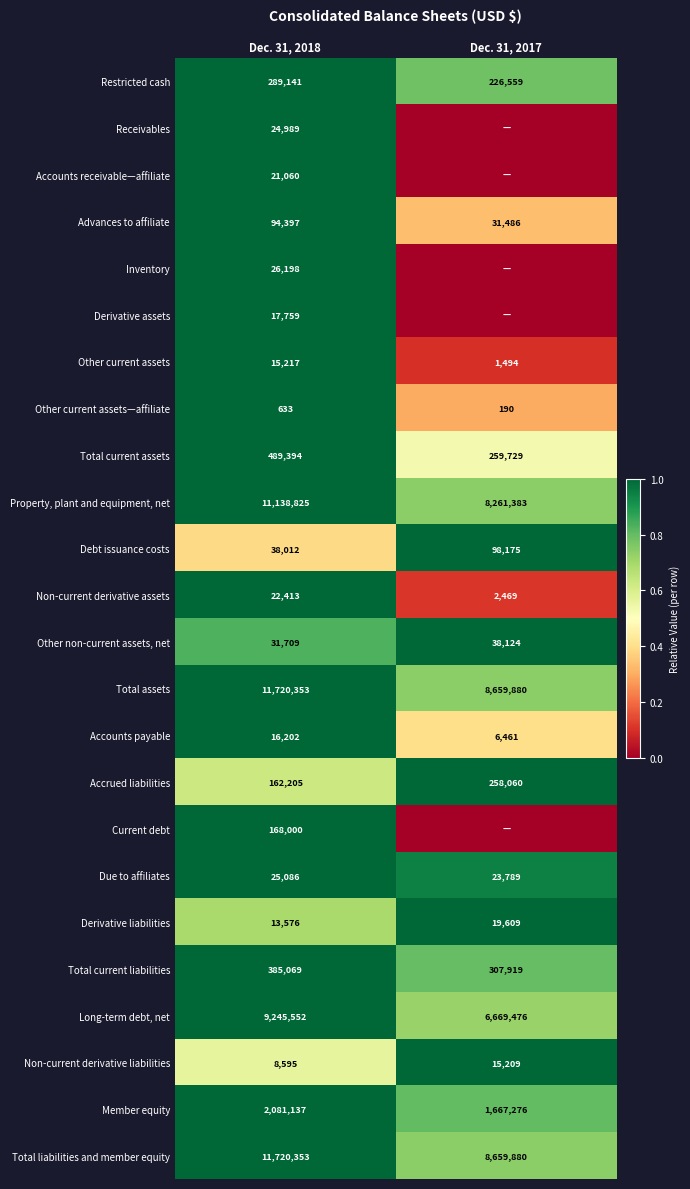

What is the minimum value for Total current assets?

259729